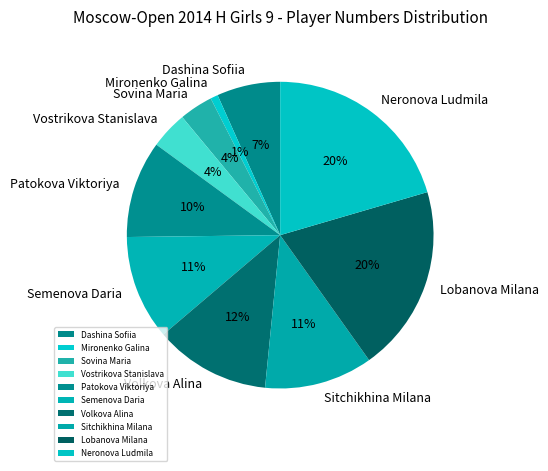

What is the smallest slice in the pie chart?

Mironenko Galina